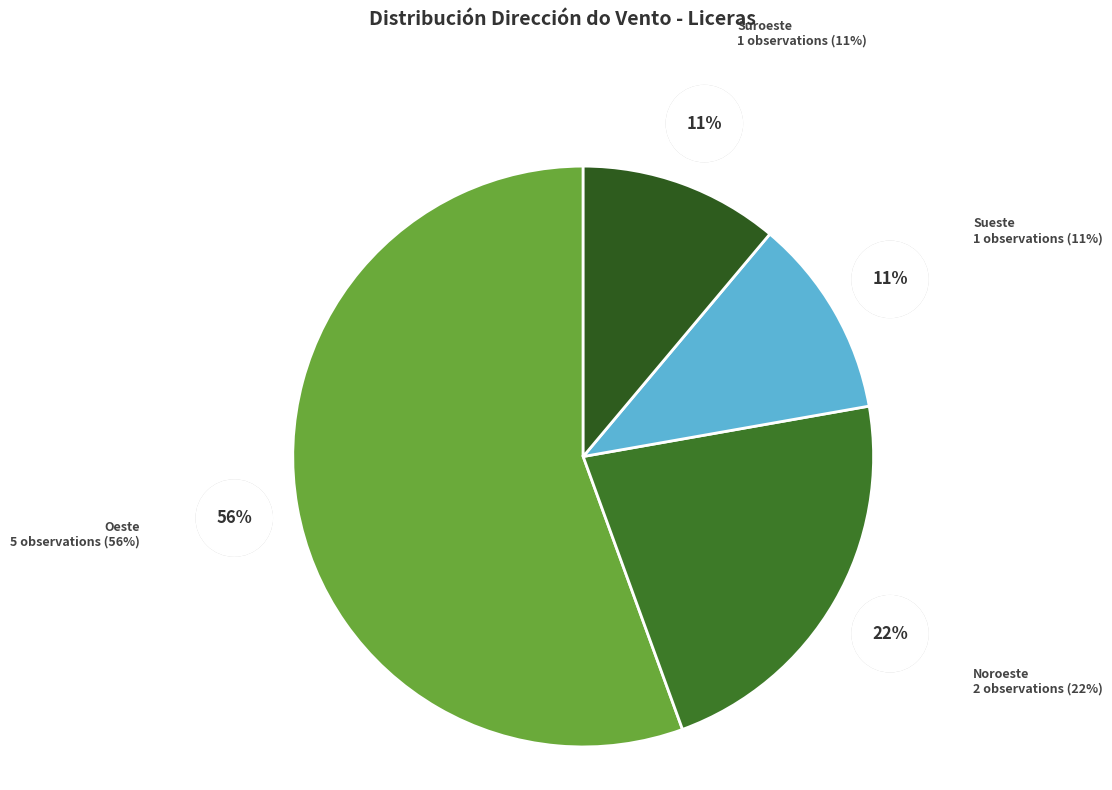

What percentage is the Suroeste slice, to the nearest percent?

11%